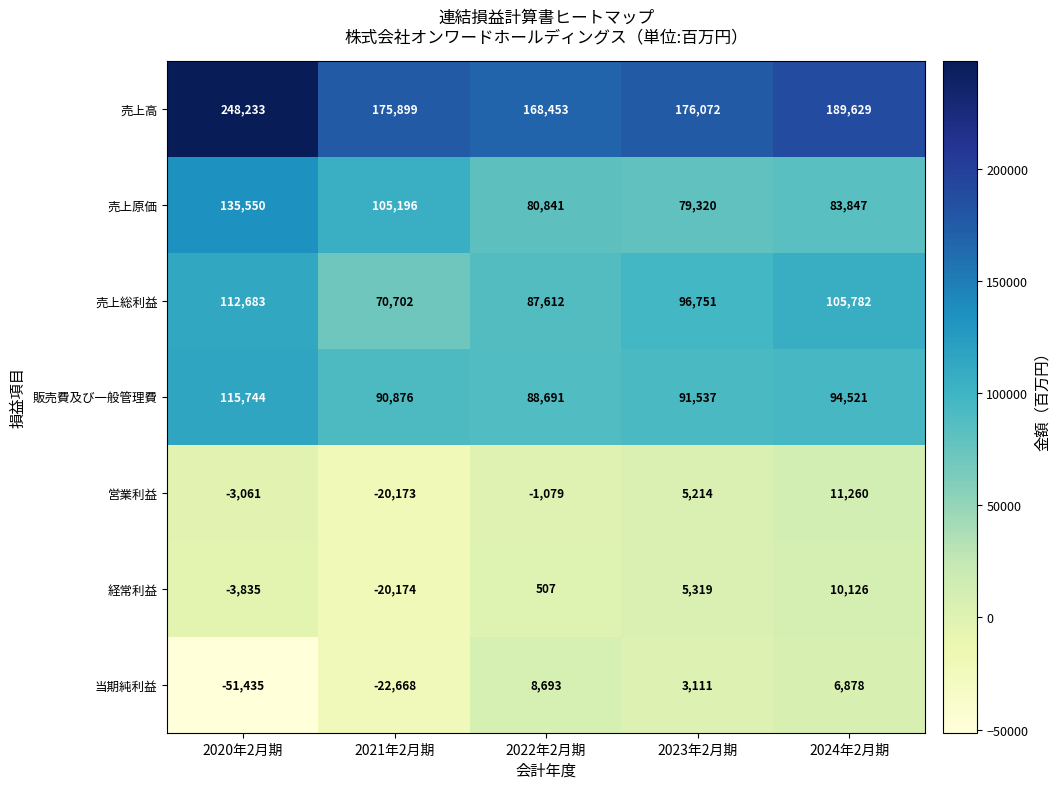

How many data points does each series have?

5